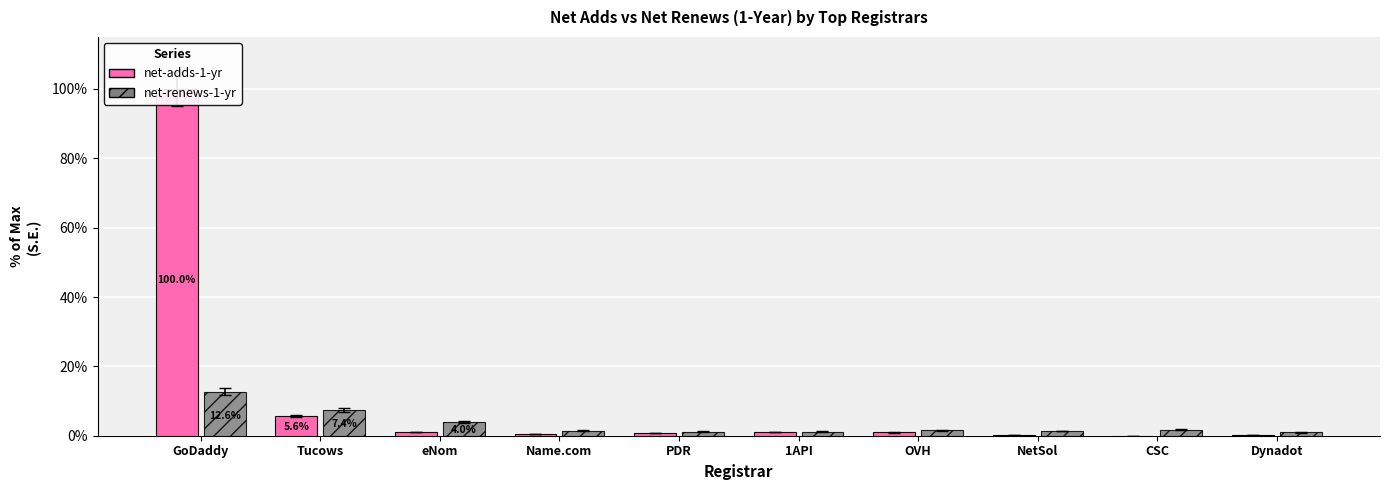

Is the value of net-adds-1-yr at eNom greater than the value of net-renews-1-yr at Tucows?

No